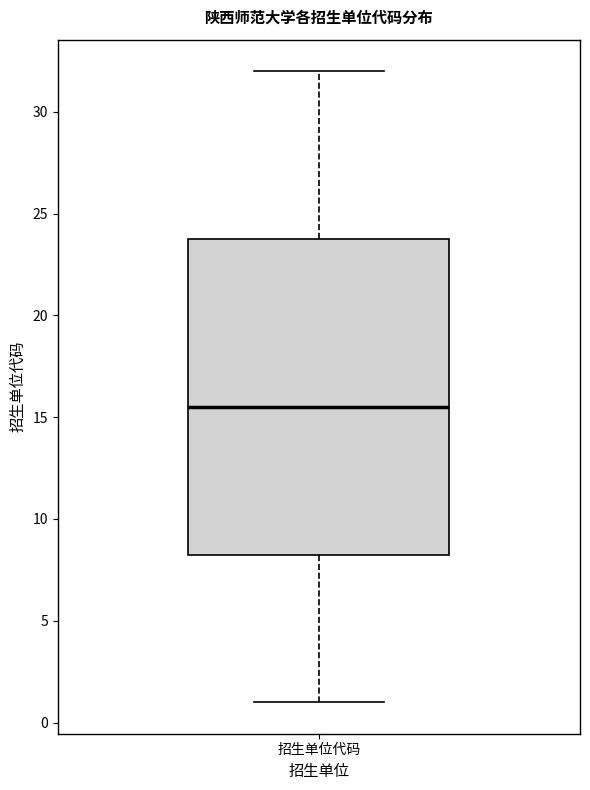

Where does the lower whisker of the box for 招生单位代码 end on the y-axis? The values are not printed on the chart, so give them approximately, as read against the axis.

1.0